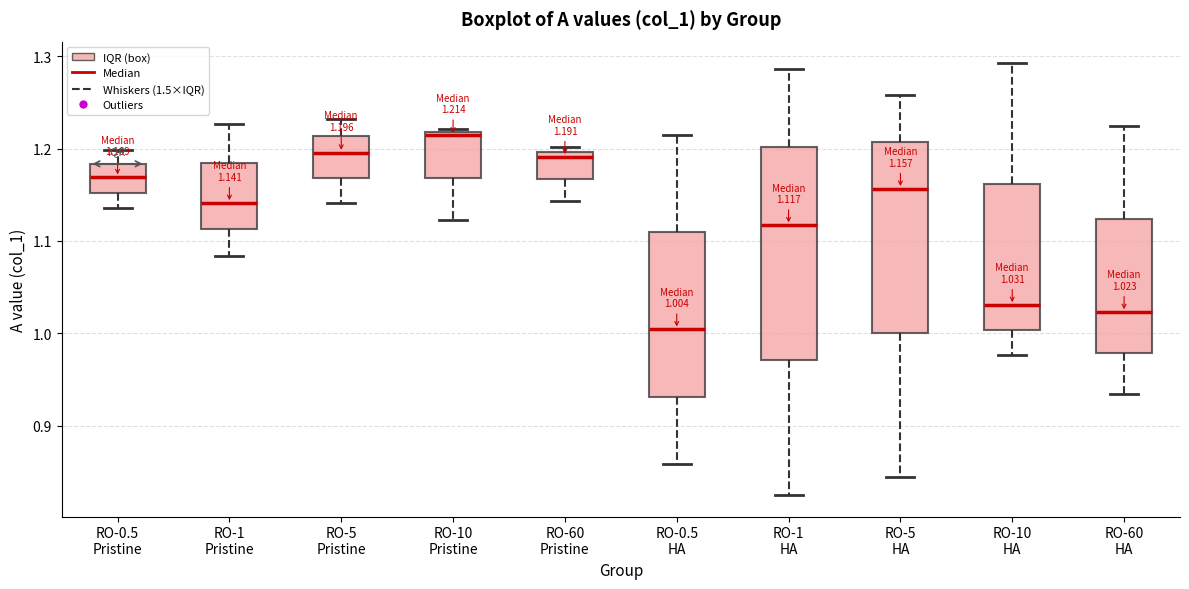

Which box's median line is the highest?

RO-10 Pristine